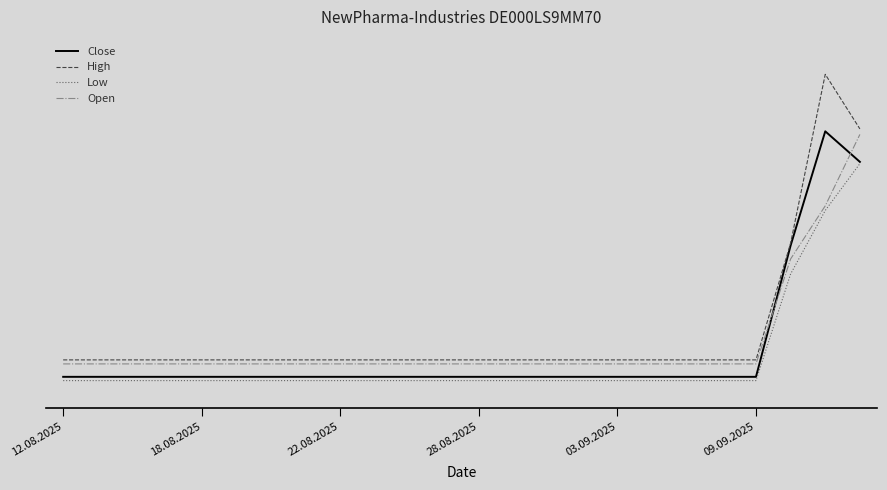

What is the sum of all Open values?

1597052